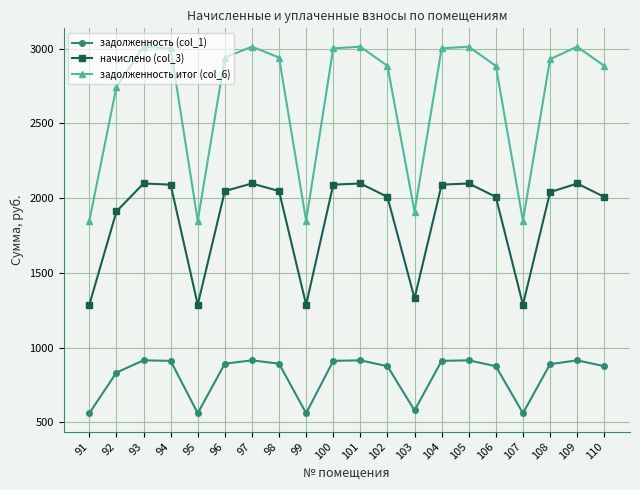

Which series changed the most between 97 and 107?

задолженность итог (col_6)